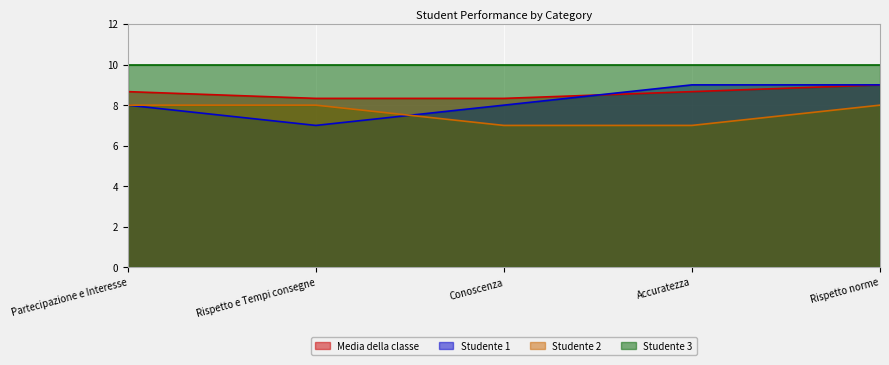

How many interior local valleys does the Studente 1 series have?

1